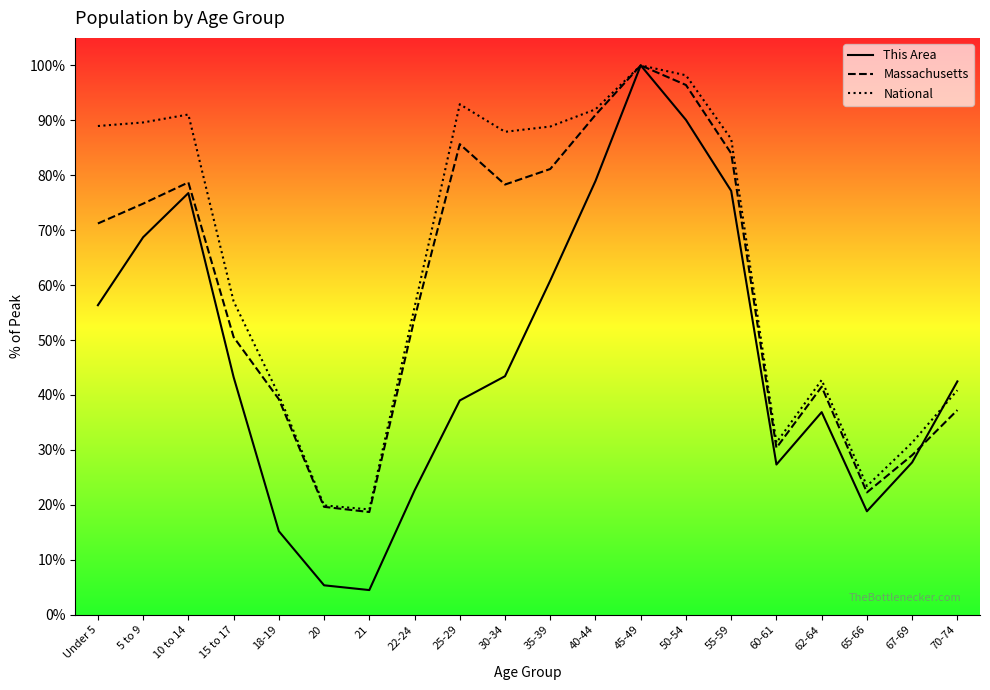

Is the value of Massachusetts at 70-74 greater than the value of This Area at 25-29?

No